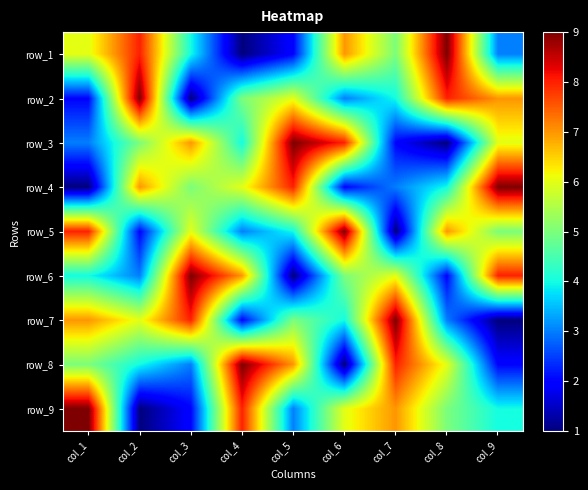

What is the maximum value shown in the chart?

9